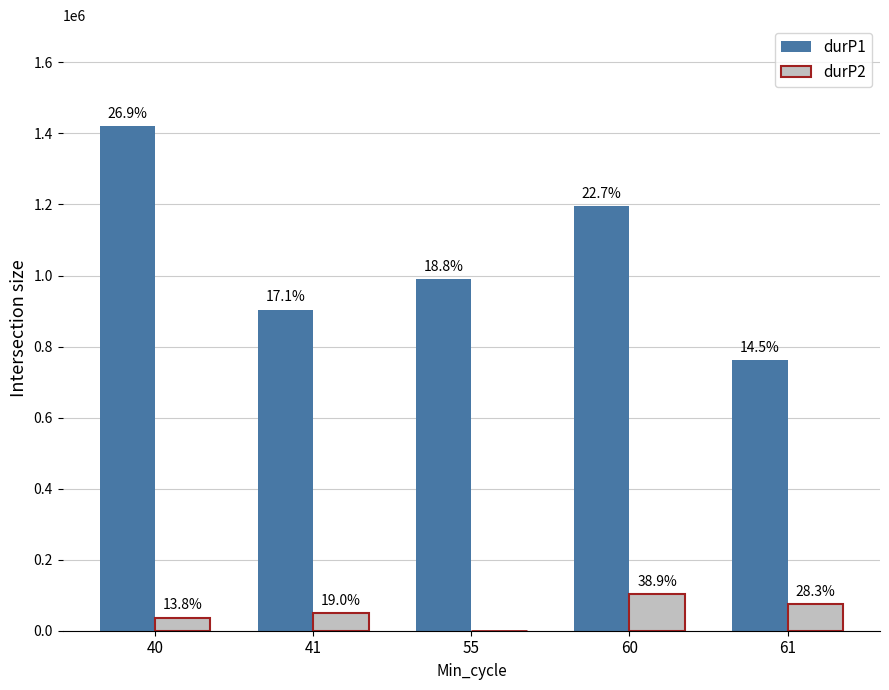

Where is durP1 nearest to the value 1091323?

55